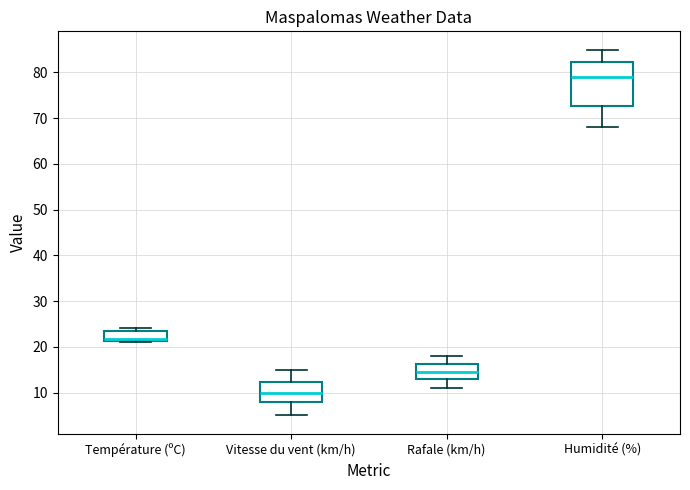

Reading left to right, read every box against the y-axis: the position of its median line, the range the box covers, and the ends of its whiskers. The values are not printed on the chart, so give them approximately, as read against the axis.

Température (ºC): median 22, box 21 to 23, whiskers 21 (just below the box's lower edge) to 24
Vitesse du vent (km/h): median 10, box 8 to 12, whiskers 5 to 15
Rafale (km/h): median 15, box 13 to 16, whiskers 11 to 18
Humidité (%): median 79, box 73 to 82, whiskers 68 to 85